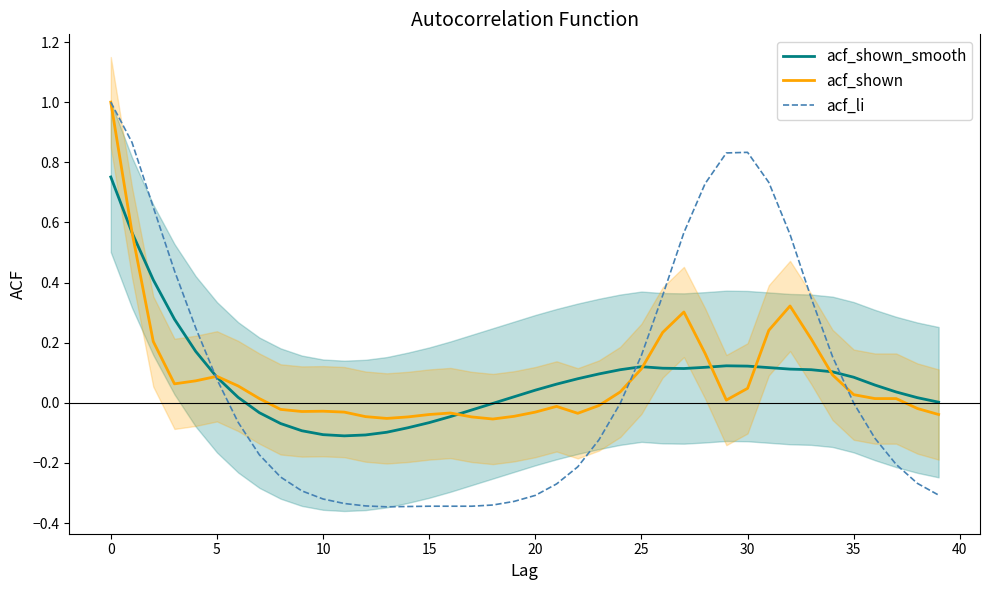

The acf_shown_smooth series shows -0.0 at 18. True or false?

True